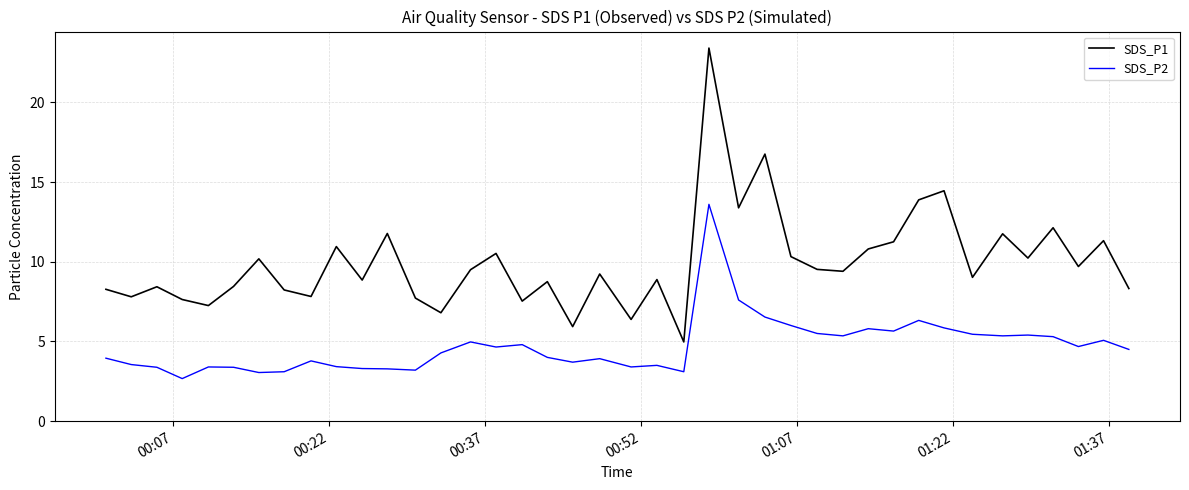

Does the chart display data point markers on the line(s)?

No